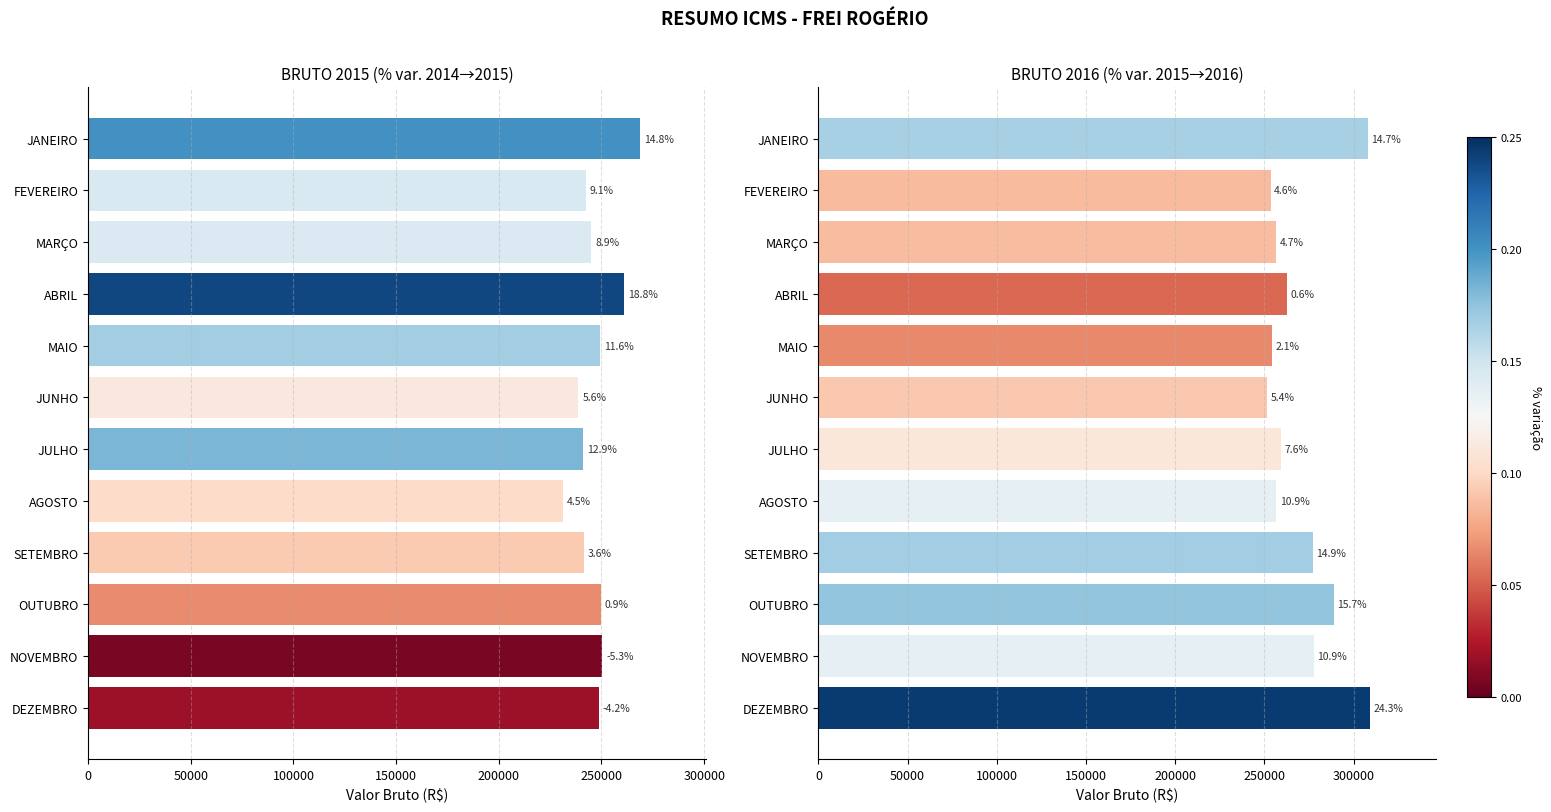

What is the total value across all series at MAIO?

503798.6